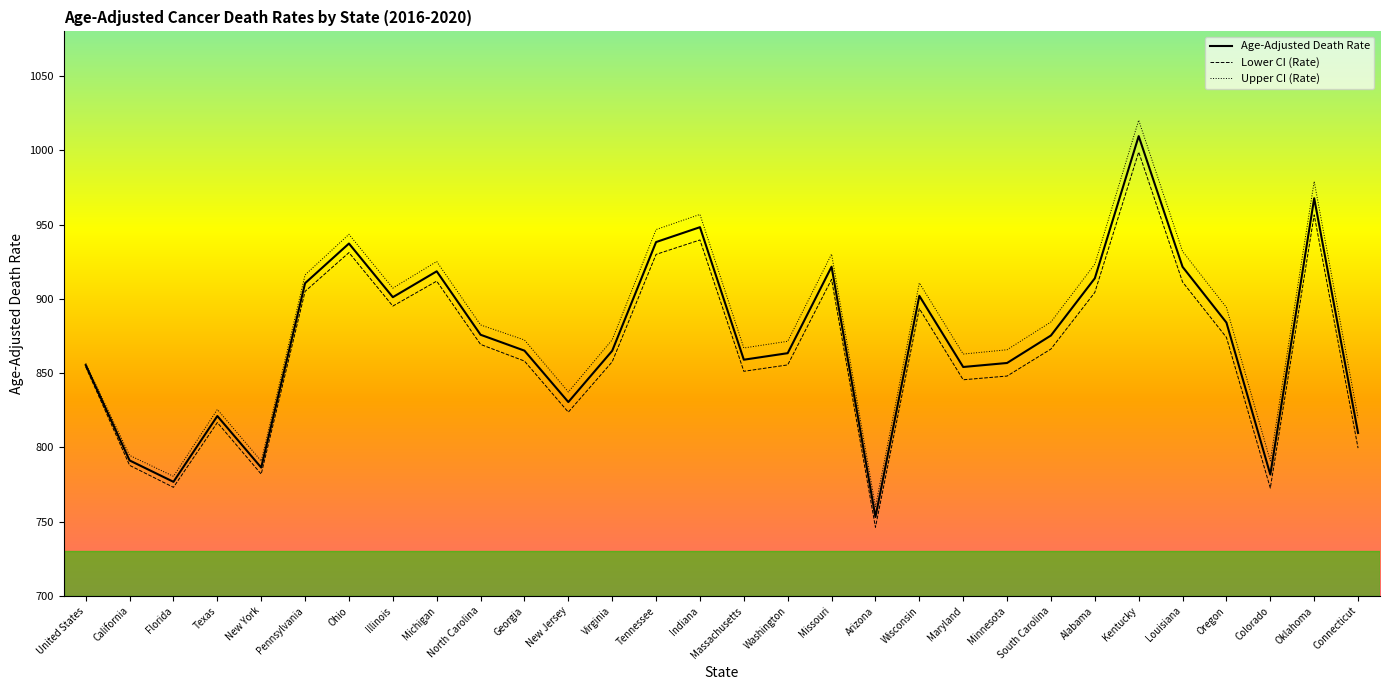

Which label corresponds to the smallest value in the chart?

Arizona